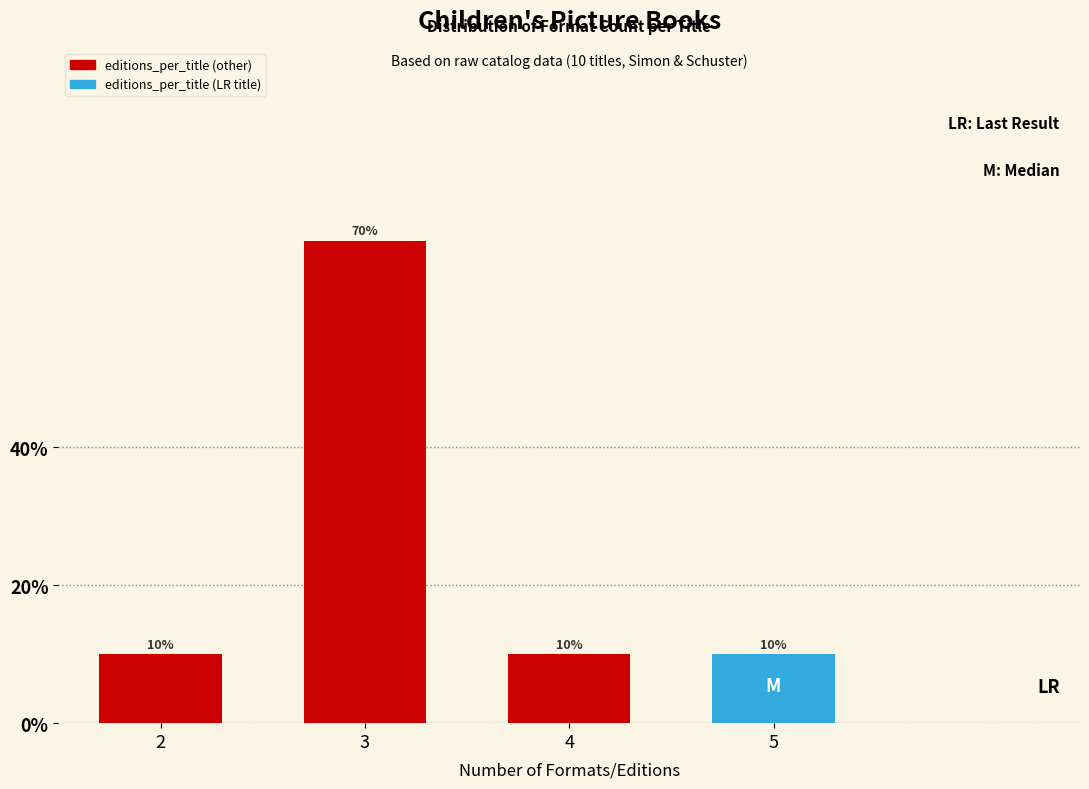

Are the bars horizontal?

No